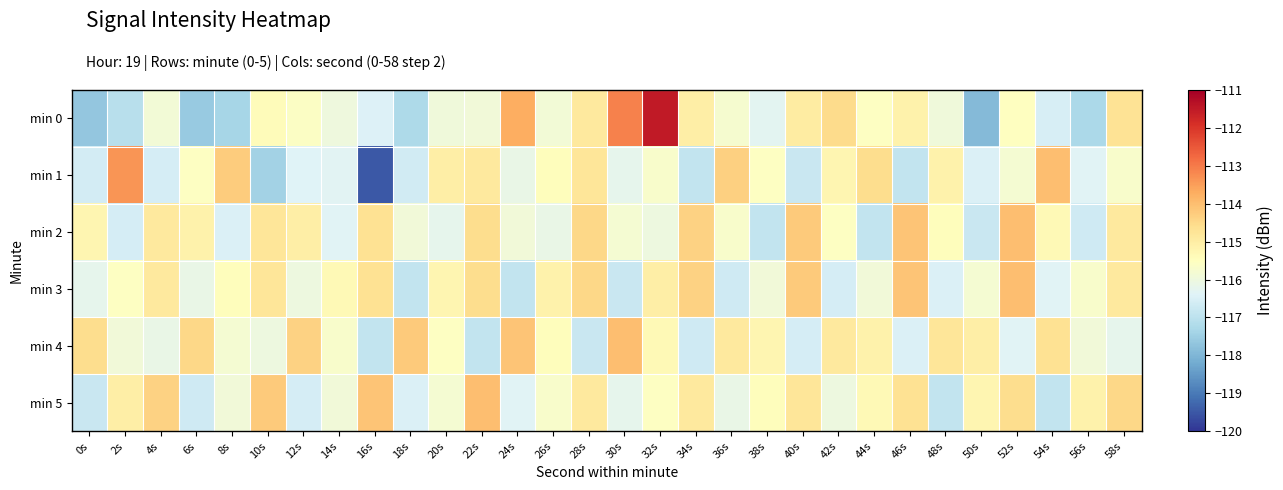

Count the number of categories in the chart.

30